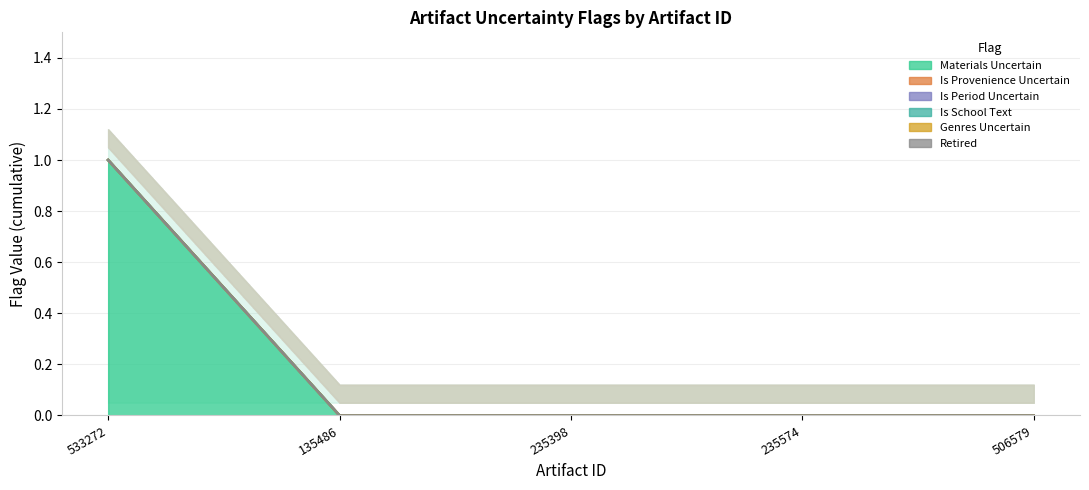

True or false: is_period_uncertain and genres_uncertain intersect in this chart.

False